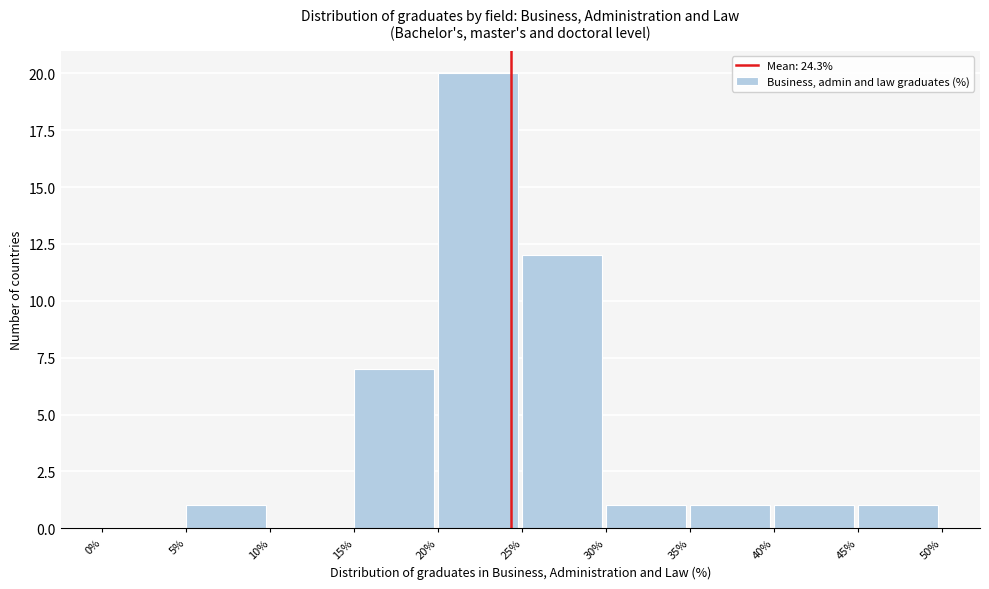

Reading left to right, transcribe this chart: for each bar, give the range it covers on the x-axis and its height. The values are not printed on the chart, so give them approximately, as read against the axis.

0% to 5%: 0
5% to 10%: 1
10% to 15%: 0
15% to 20%: 7
20% to 25%: 20
25% to 30%: 12
30% to 35%: 1
35% to 40%: 1
40% to 45%: 1
45% to 50%: 1